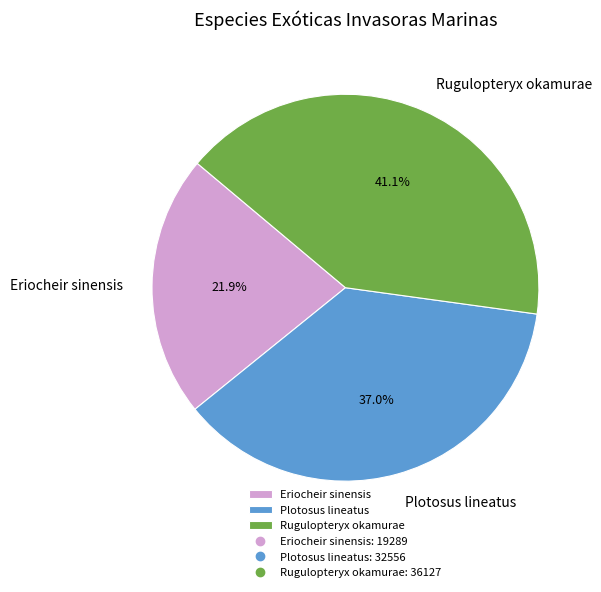

What percentage is NOT represented by Eriocheir sinensis?

78.1%